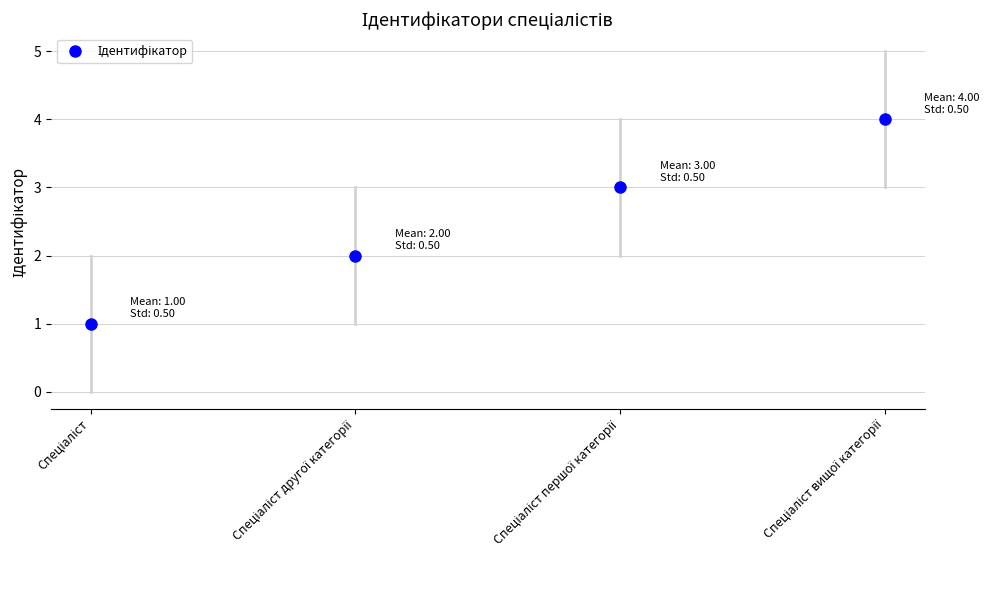

What is the sum of all values?

10